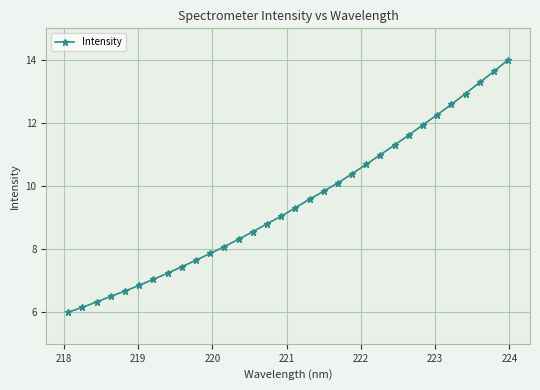

What is the maximum value shown in the chart?

14.0